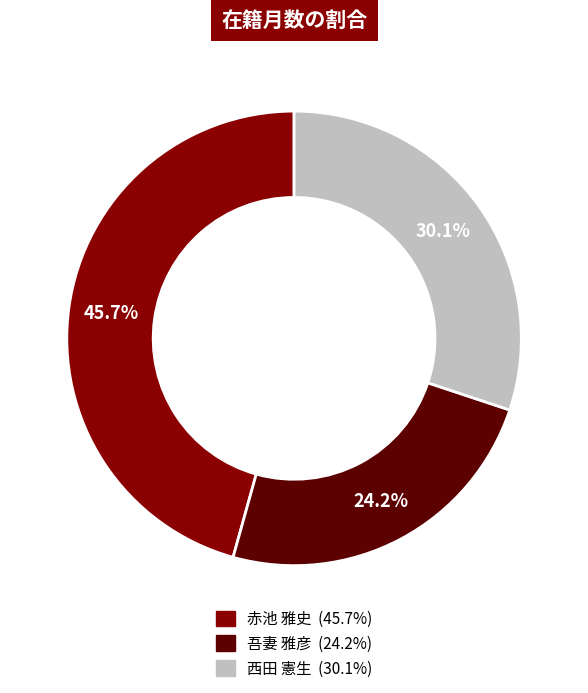

Is there a majority slice in this chart?

No